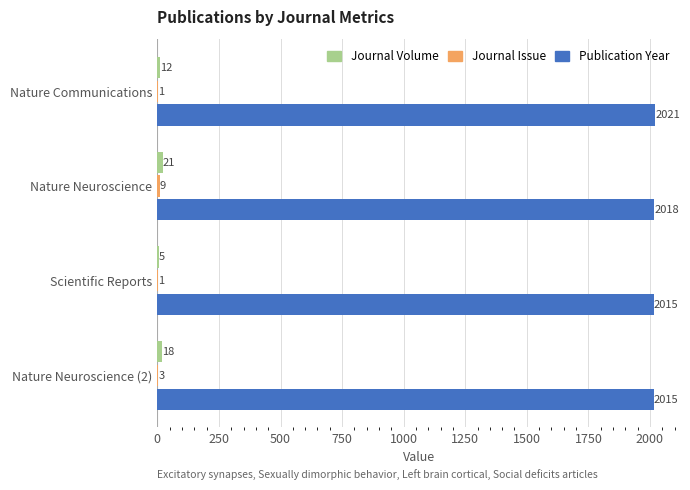

Where is Publication Year nearest to the value 2018?

Nature Neuroscience